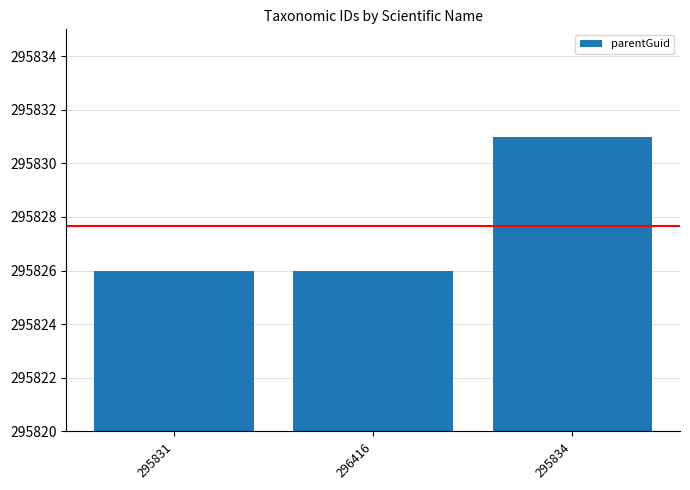

Are the bars grouped side by side (vs. stacked)?

No